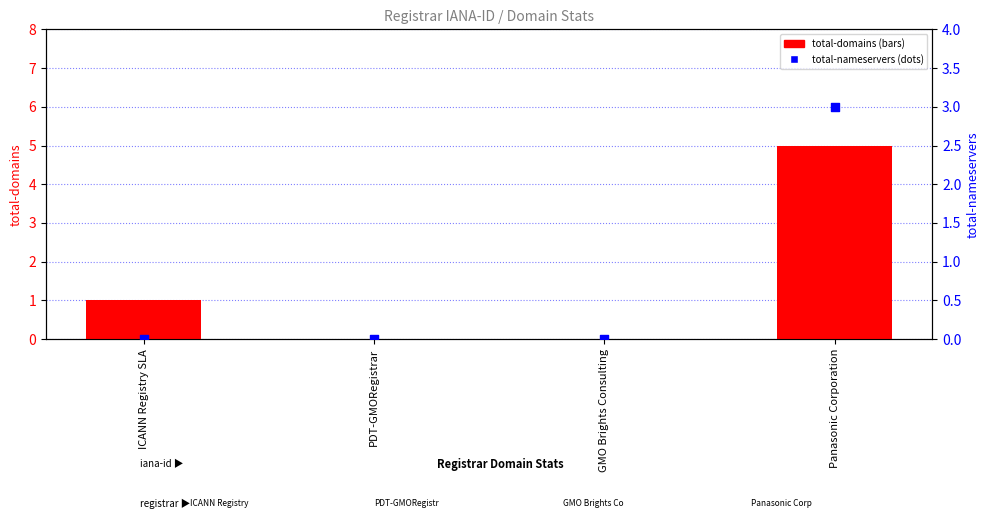

Is the value of total-domains at PDT-GMORegistrar greater than the value of total-nameservers at GMO Brights Consulting?

No